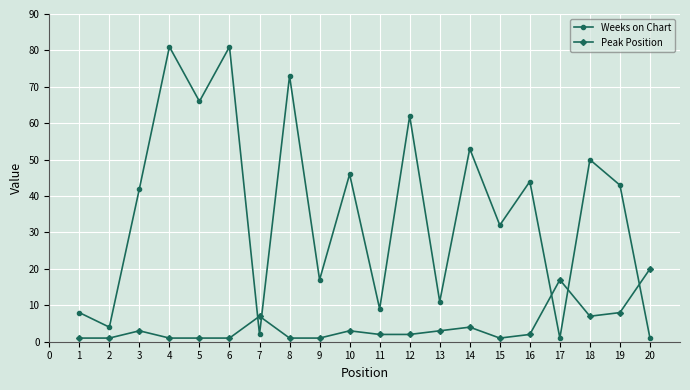

How many data points does each series have?

20